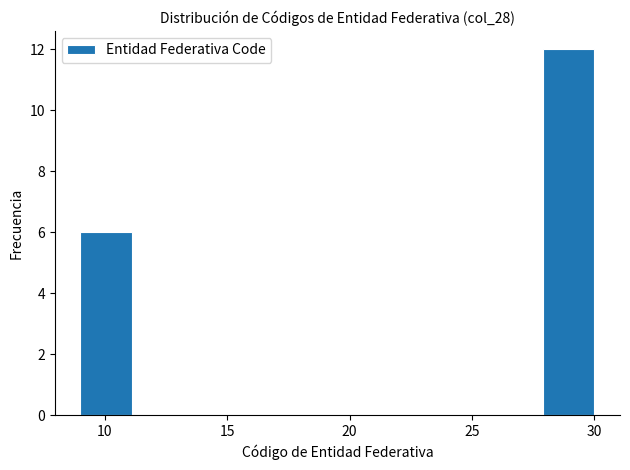

Which range on the x-axis has the tallest bar?

27.9 to 30.0